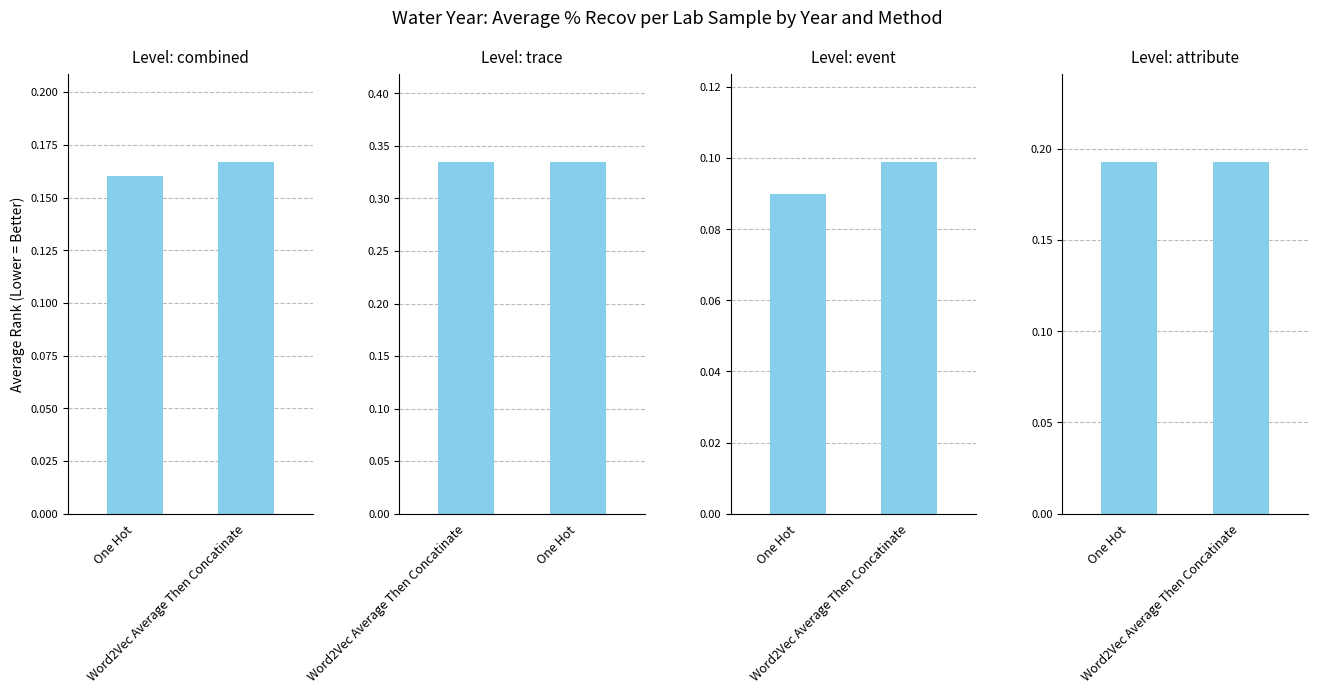

What is the total value across all series at Word2Vec Average Then Concatinate?

0.8